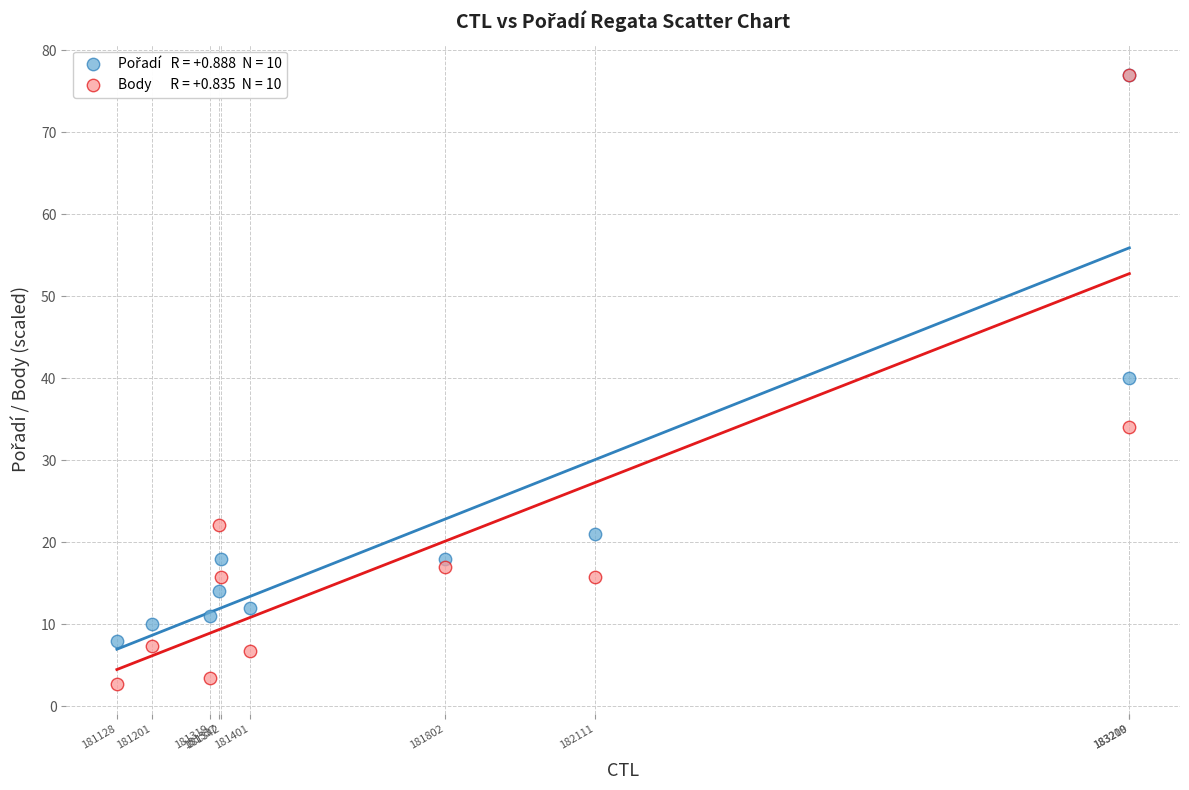

Across all series, what Y value is closest to 39?

40.0